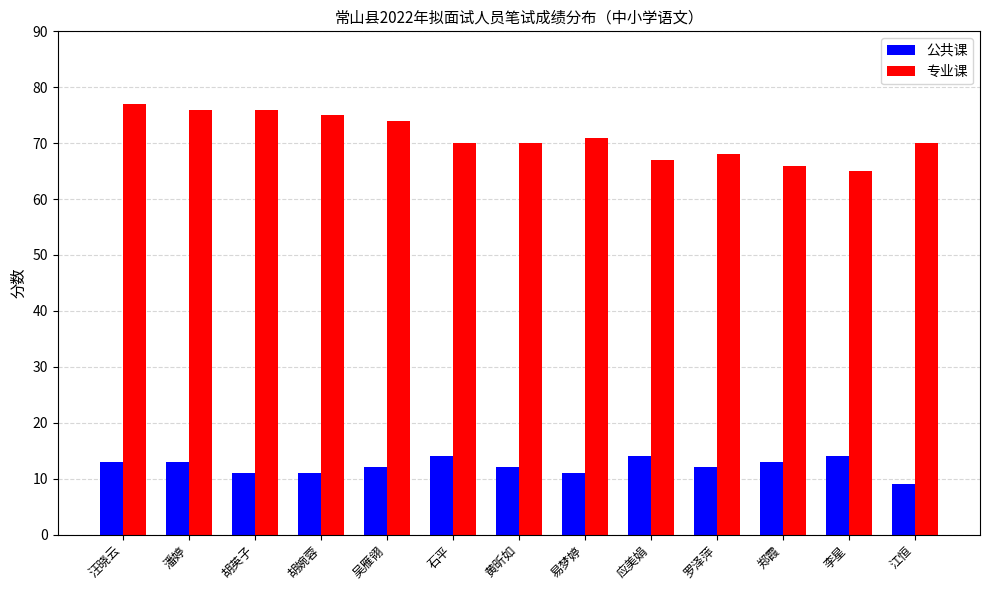

What is the spread (max minus min) of values at 汪晓云?

64